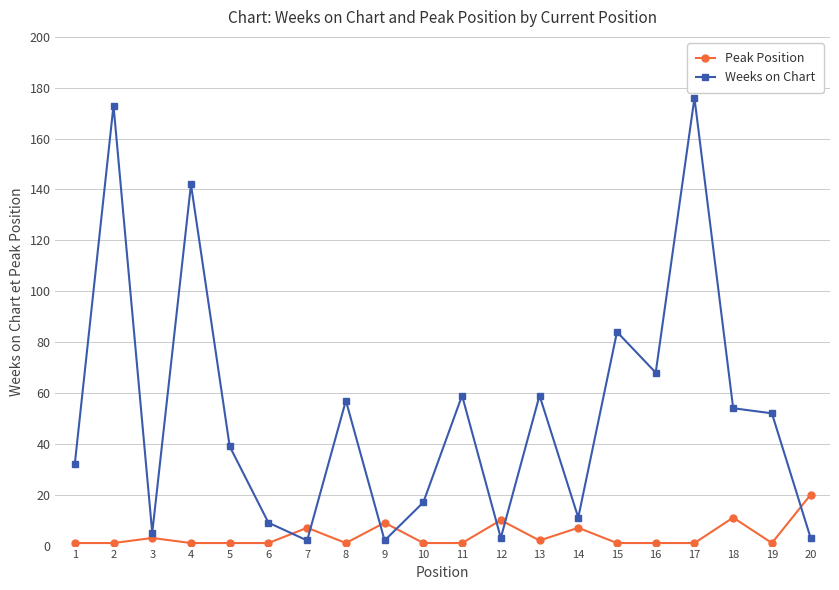

Is the value of Weeks on Chart at 7 greater than the value of Peak Position at 18?

No